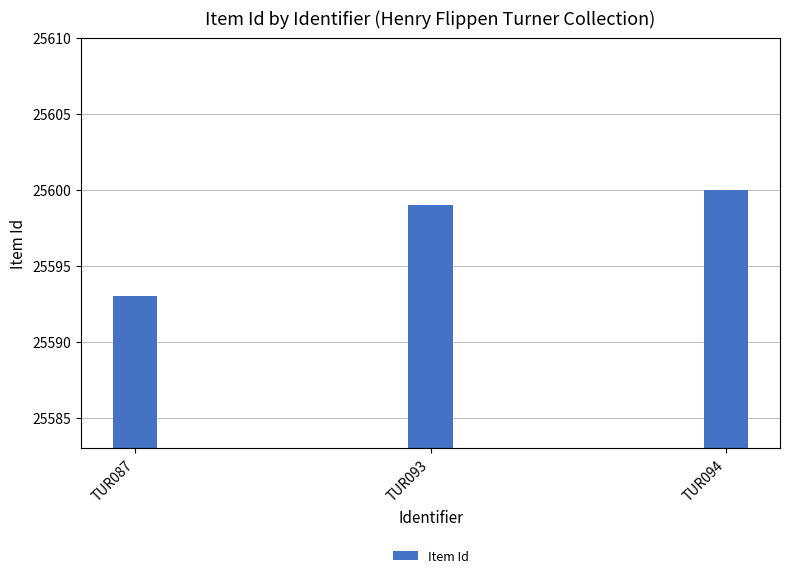

What is the difference between the values at TUR087 and TUR094?

7